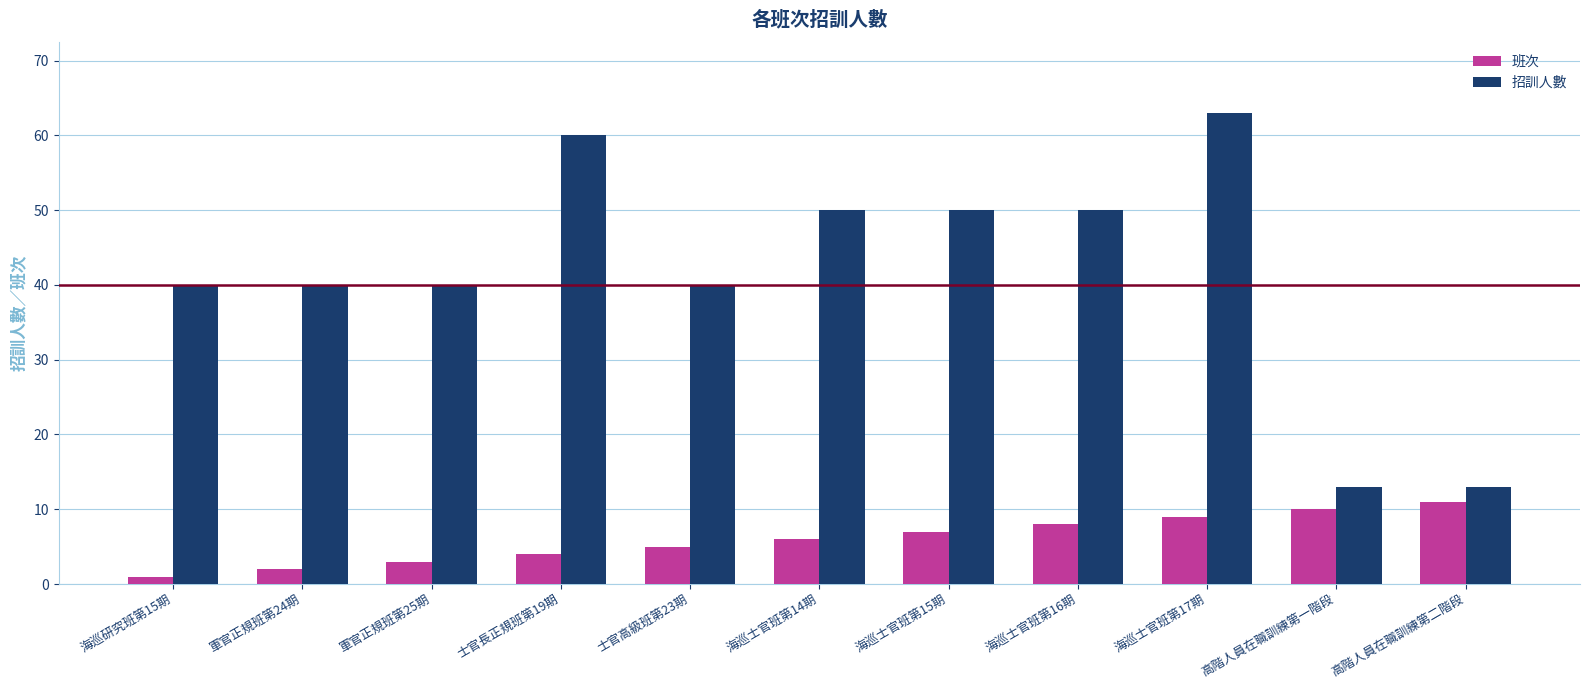

Which series has the largest range (max minus min)?

招訓人數